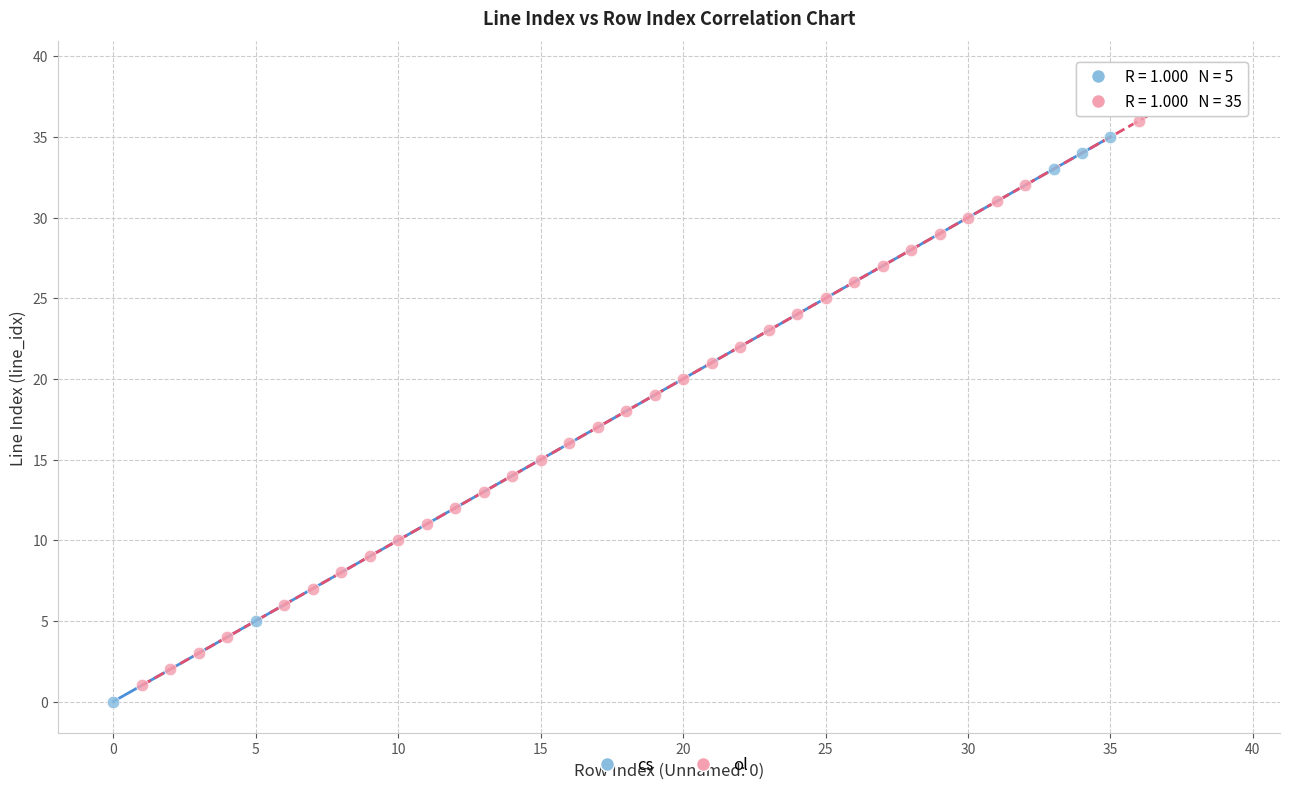

Which series has the widest spread of Y values?

ol